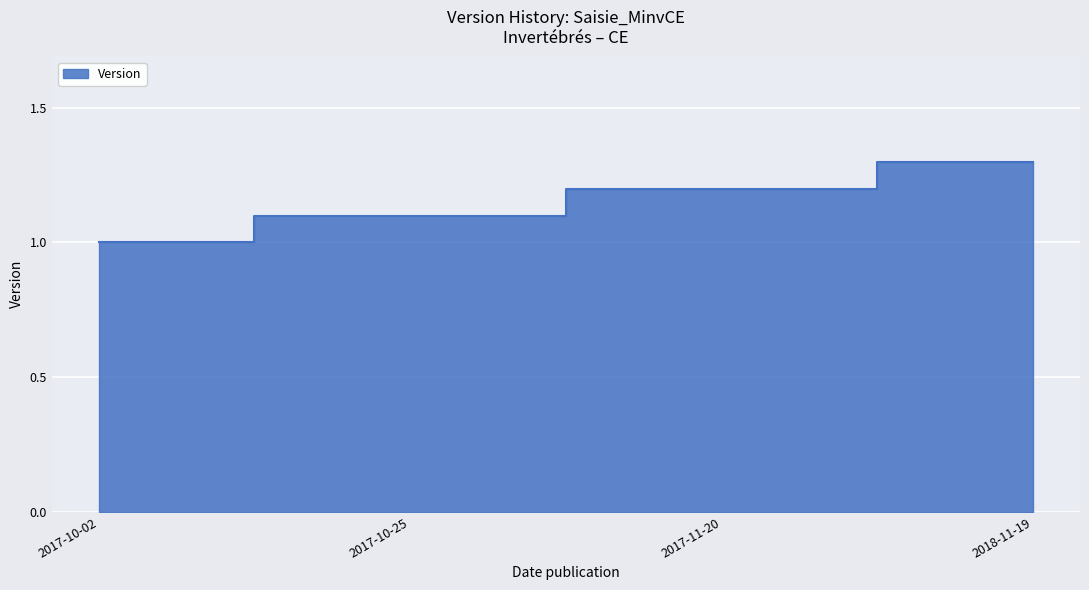

What is the greatest value displayed?

1.3